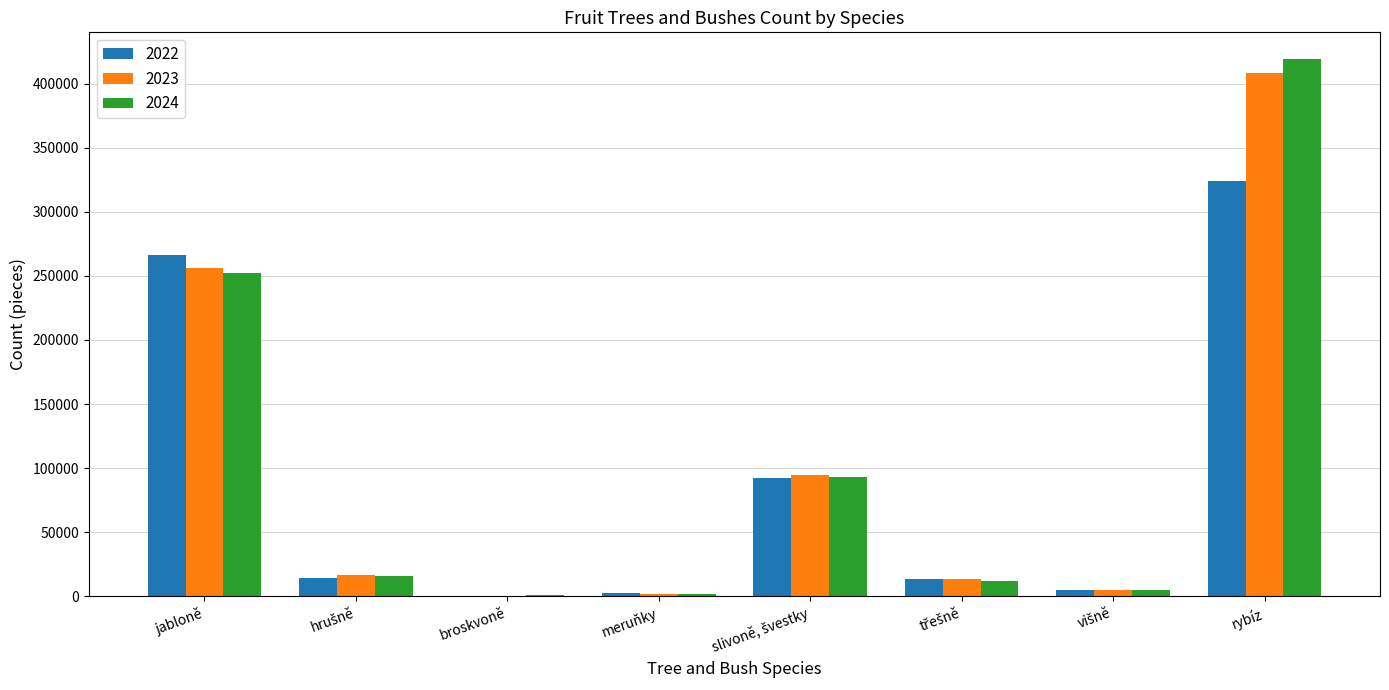

Is the value of 2024 at meruňky greater than the value of 2022 at rybíz?

No